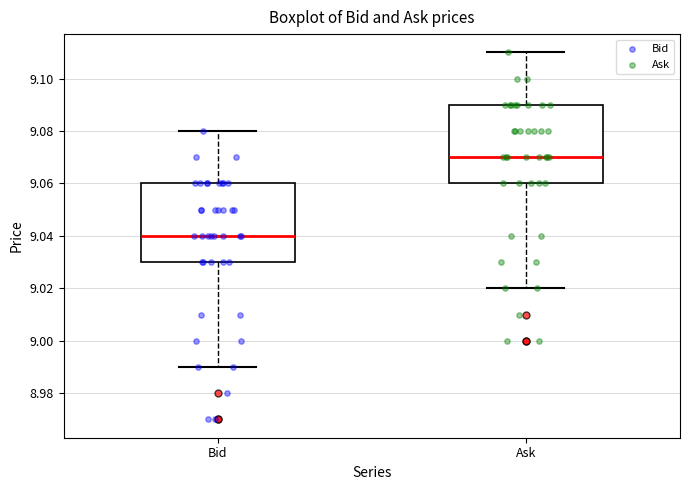

Reading left to right, transcribe this box plot: for each box, give where its median line is, the range the box spans, and where its two whiskers end, as read against the y-axis. The values are not printed on the chart, so give them approximately, as read against the axis.

Bid: median 9.04, box 9.03 to 9.06, whiskers 8.99 to 9.08
Ask: median 9.07, box 9.06 to 9.09, whiskers 9.02 to 9.11